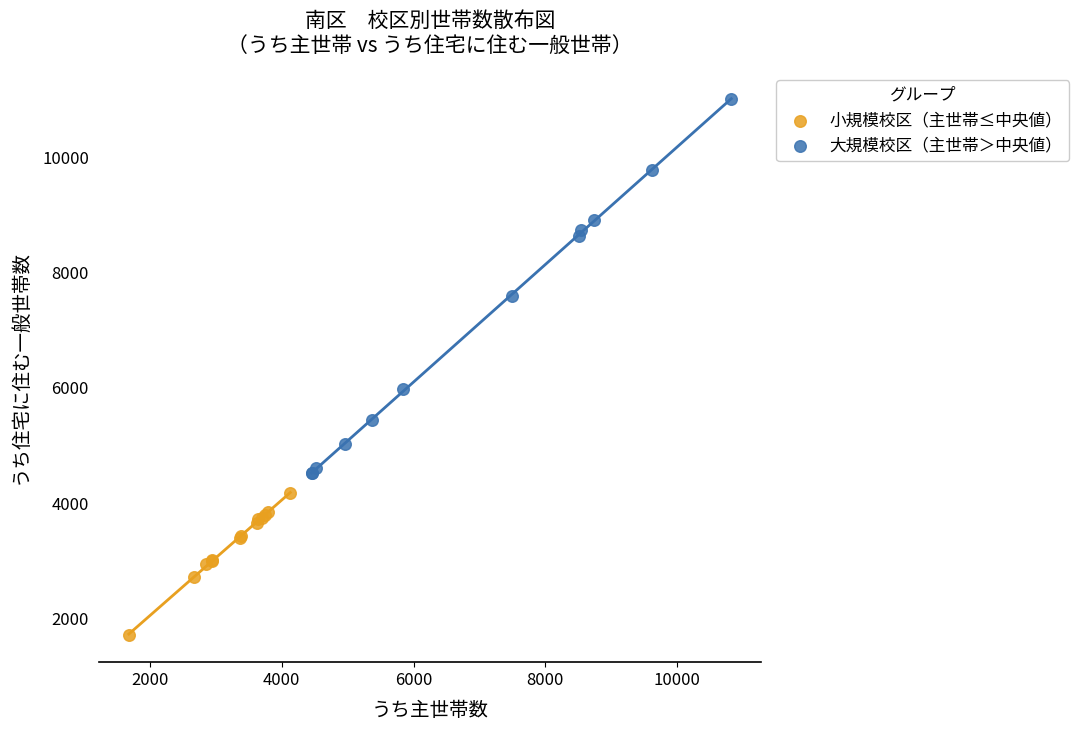

Which series reaches the minimum Y coordinate?

小規模校区（主世帯≤中央値）